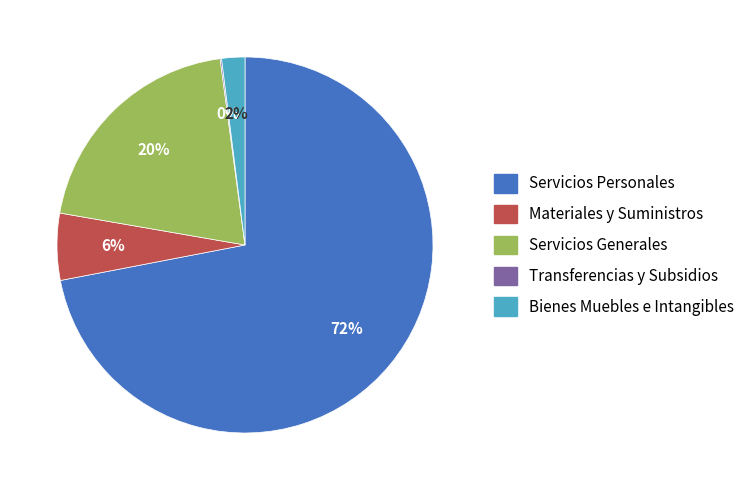

Between Servicios Generales and Materiales y Suministros, which is larger?

Servicios Generales